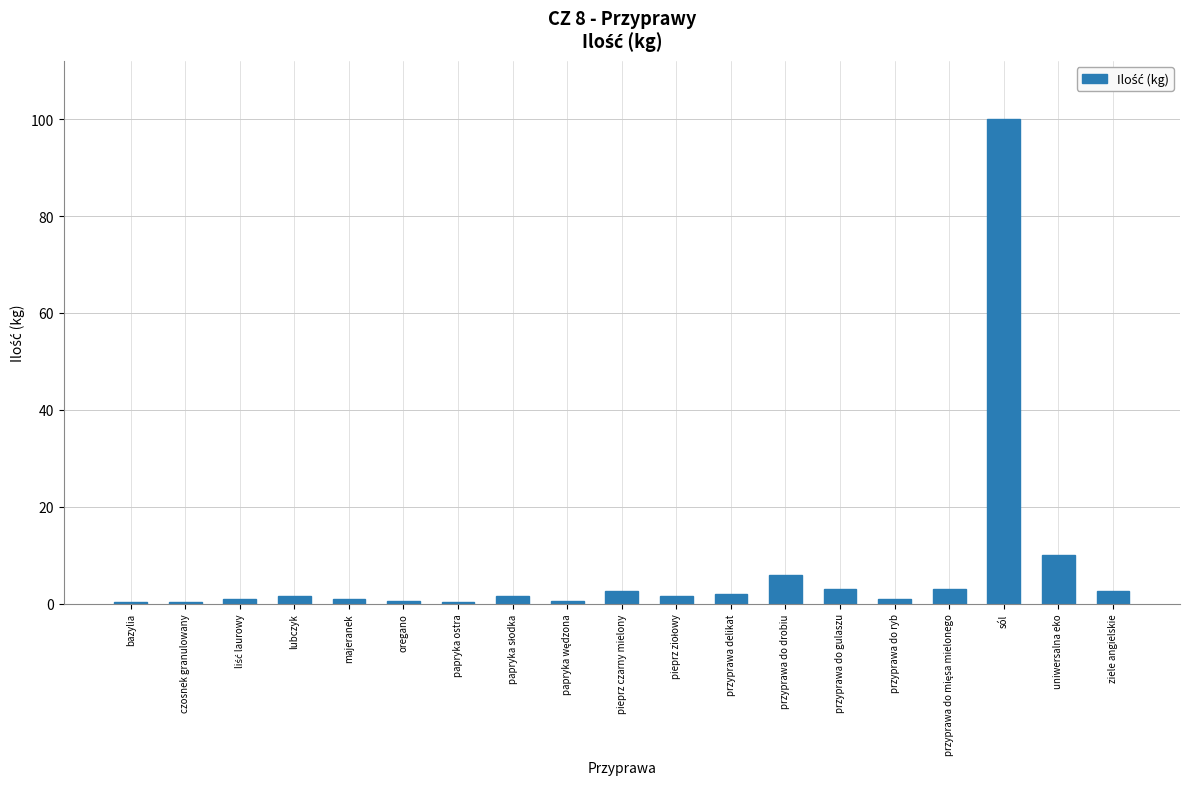

Which category has the highest value across all series?

sól